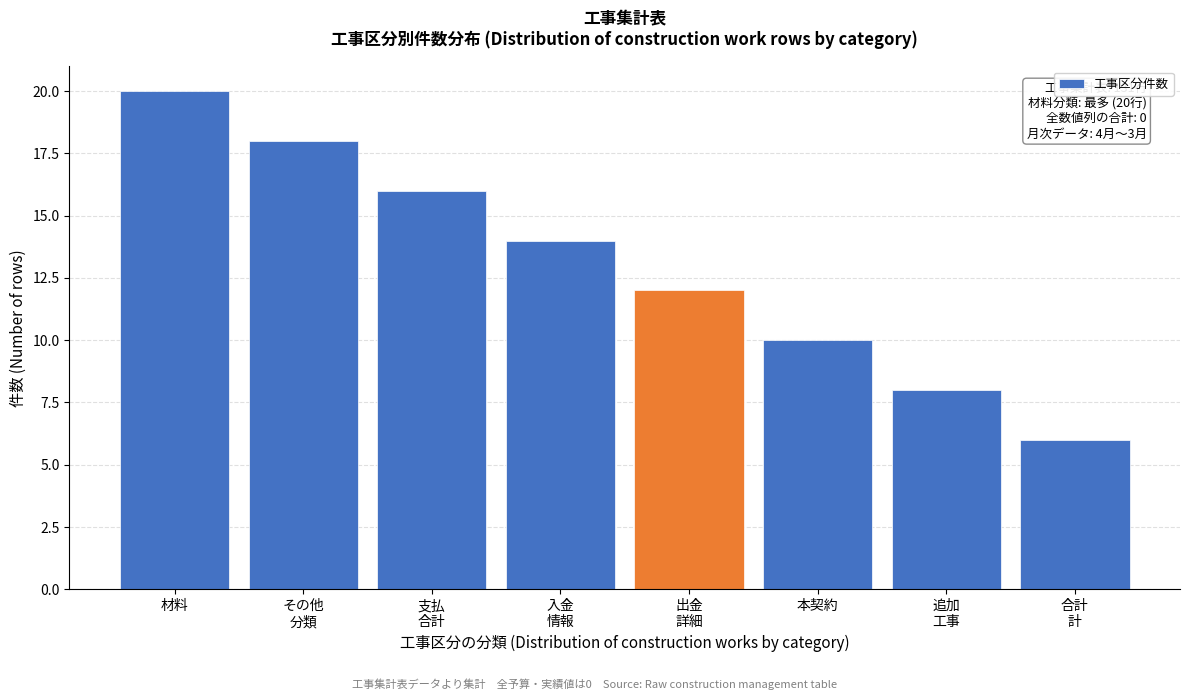

Reading right to left, list all the values displayed in this chart.

6	8	10	12	14	16	18	20